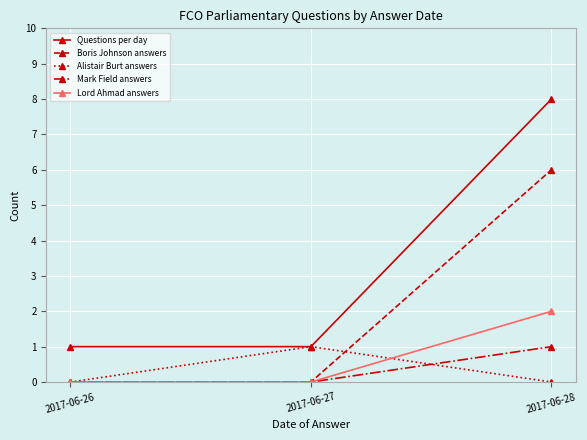

Which label corresponds to the largest value in the chart?

2017-06-28